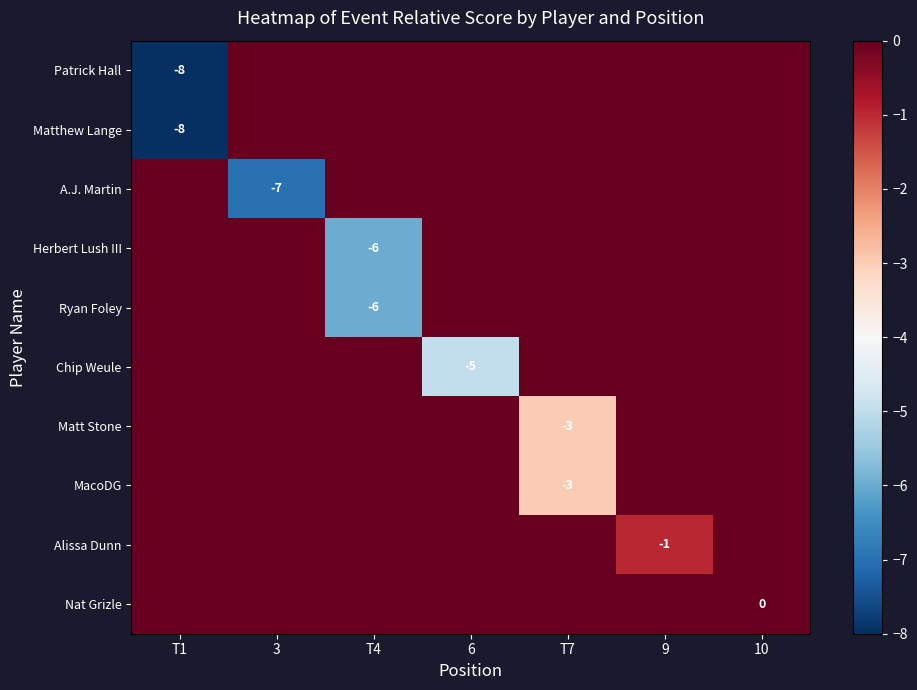

The value of Chip Weule at 6 is -2. True or false?

False